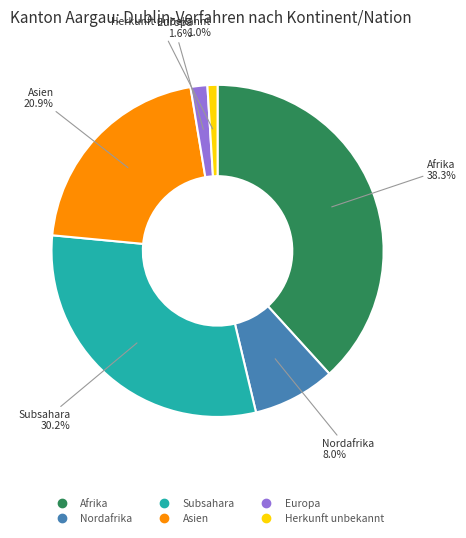

Does any single category account for the majority?

No